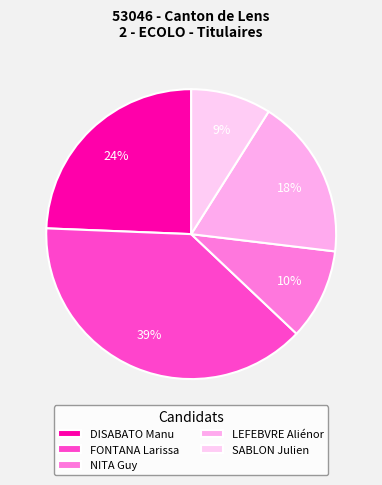

How many segments does this pie chart have?

5